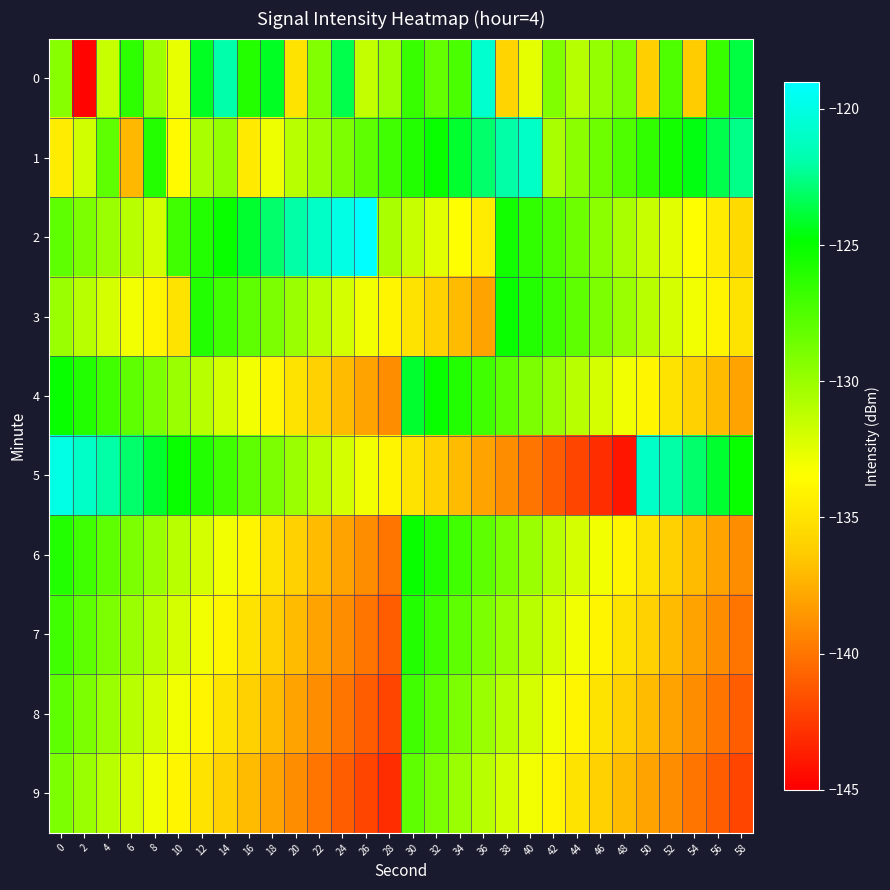

Rank the series by their maximum value, from highest to lowest.

2, 5, 0, 1, 4, 3, 6, 7, 8, 9